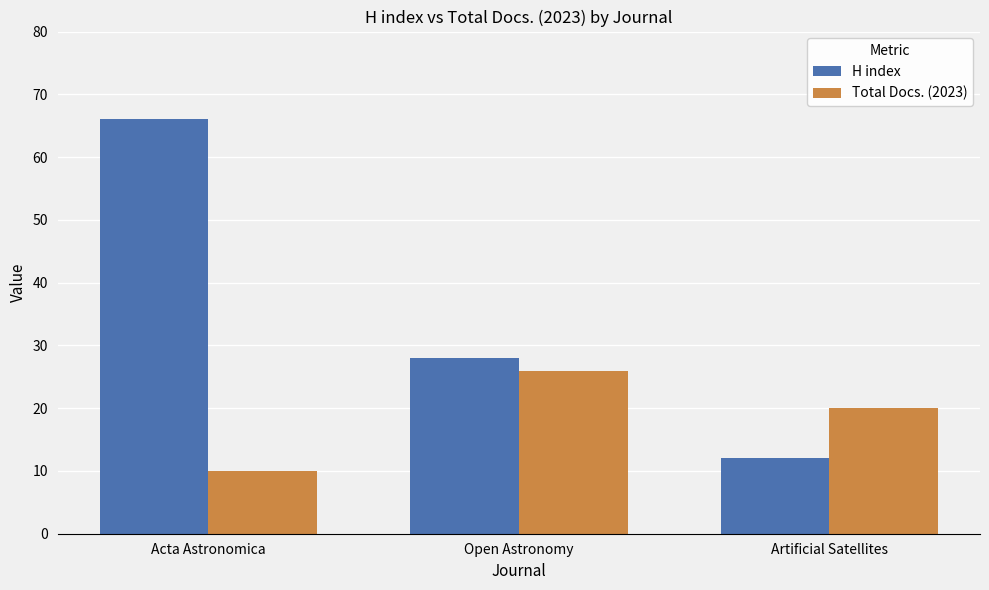

Which series has the widest spread of values?

H index